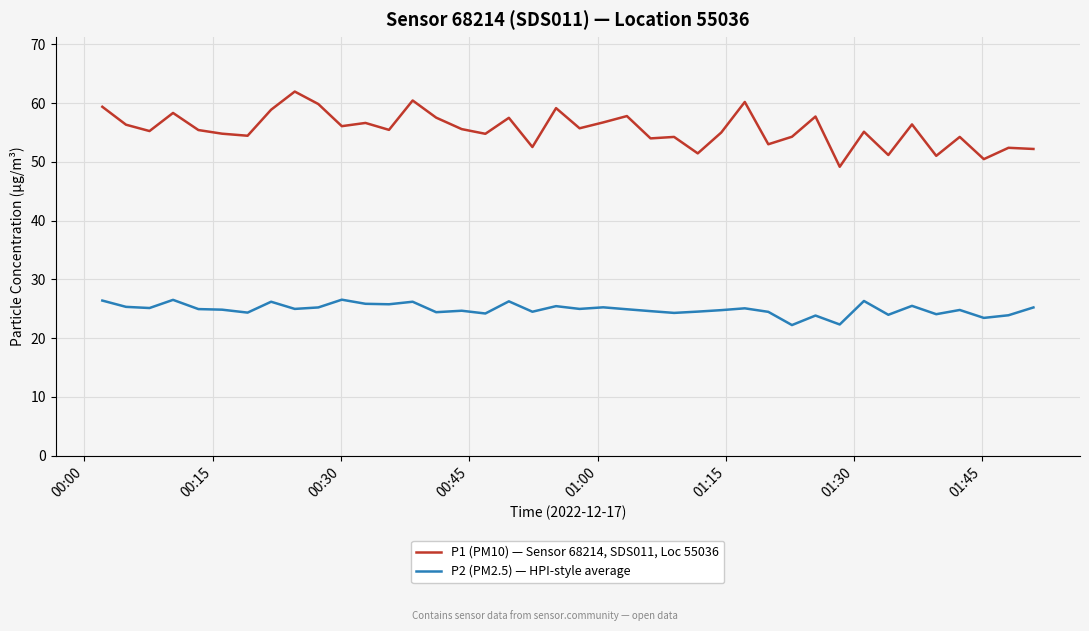

Which series has the largest range (max minus min)?

P1 (PM10) — Sensor 68214, SDS011, Loc 55036